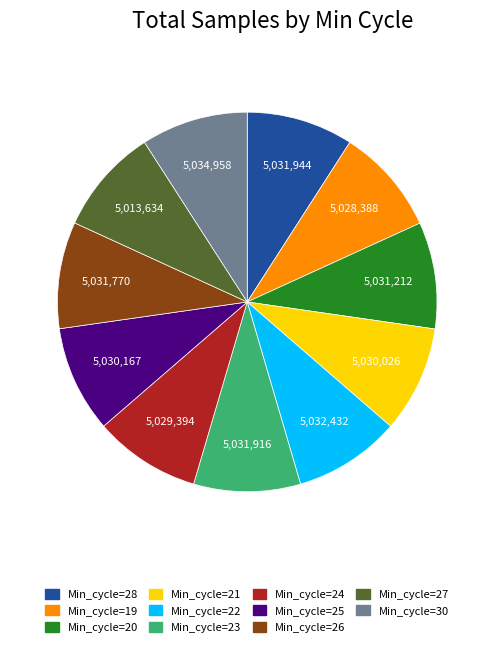

Is the sum of Min_cycle=27 and Min_cycle=28 greater than half?

No